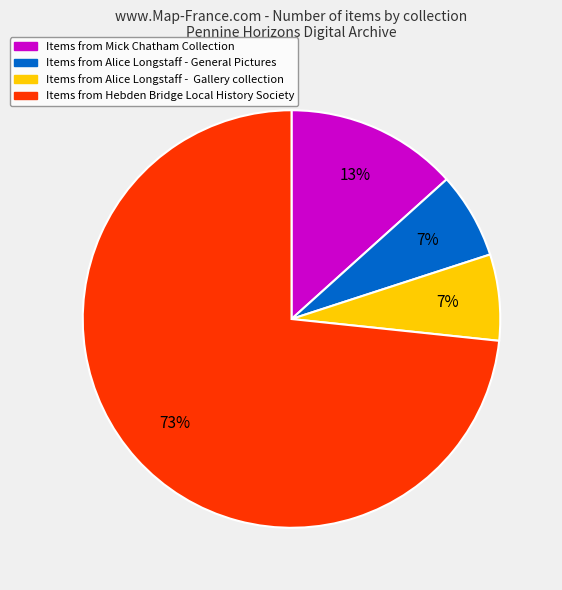

Does any single category account for the majority?

Yes